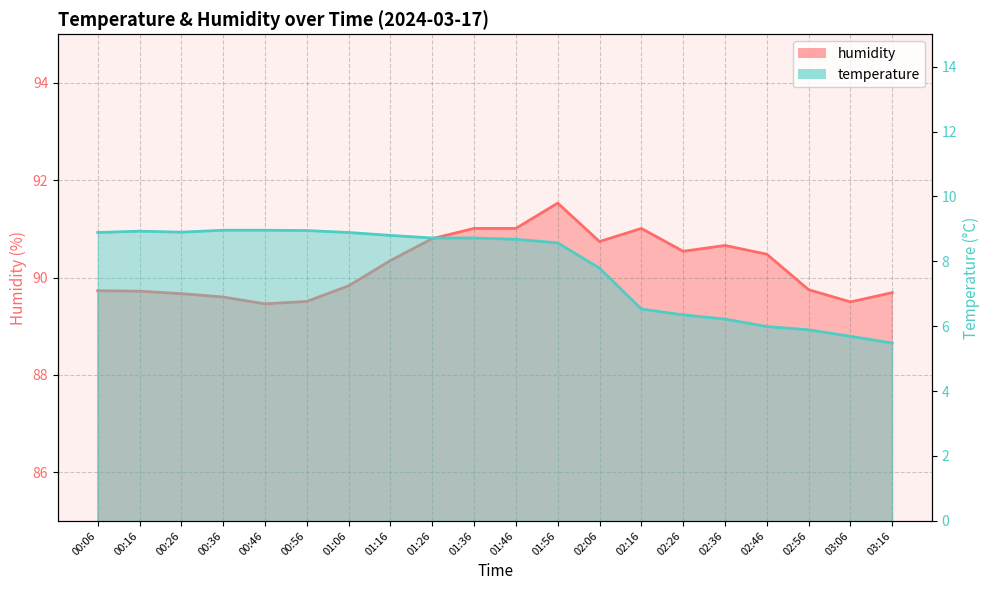

Reading right to left, transcribe all the data shown in this chart.

temperature: 5.5	5.7	5.9	6.0	6.2	6.3	6.5	7.8	8.6	8.7	8.7	8.7	8.8	8.9	8.9	9.0	9.0	8.9	8.9	8.9
humidity: 89.7	89.5	89.8	90.5	90.7	90.5	91.0	90.7	91.5	91.0	91.0	90.8	90.3	89.8	89.5	89.5	89.6	89.7	89.7	89.7